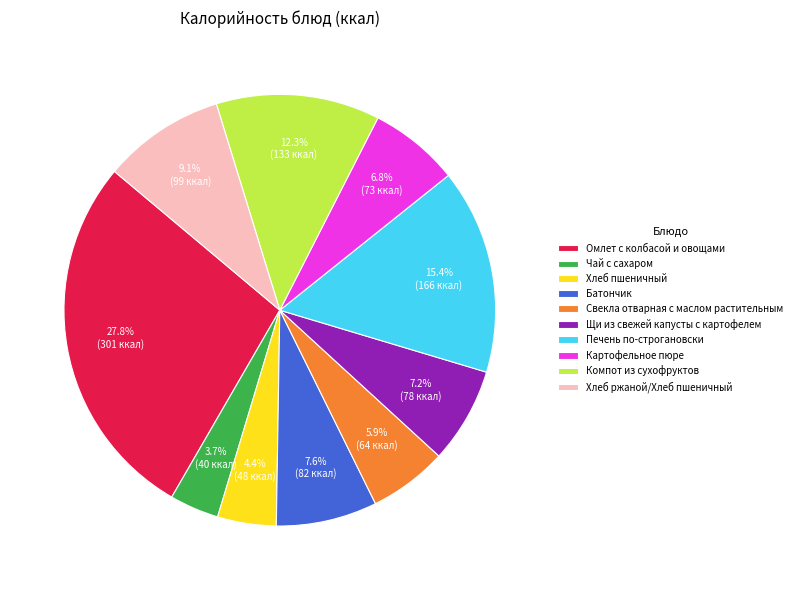

Is it true that Печень по-строгановски is 3% of the pie?

False